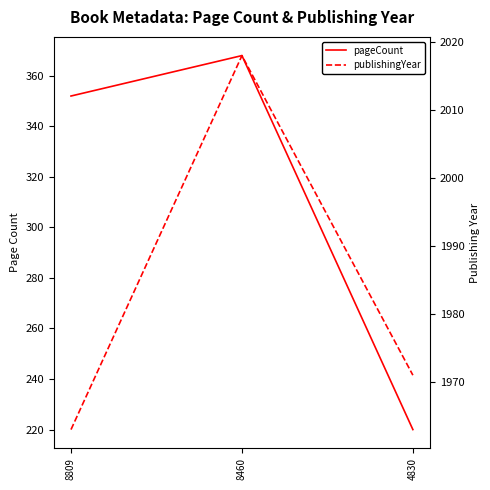

How many distinct data groups are displayed?

2